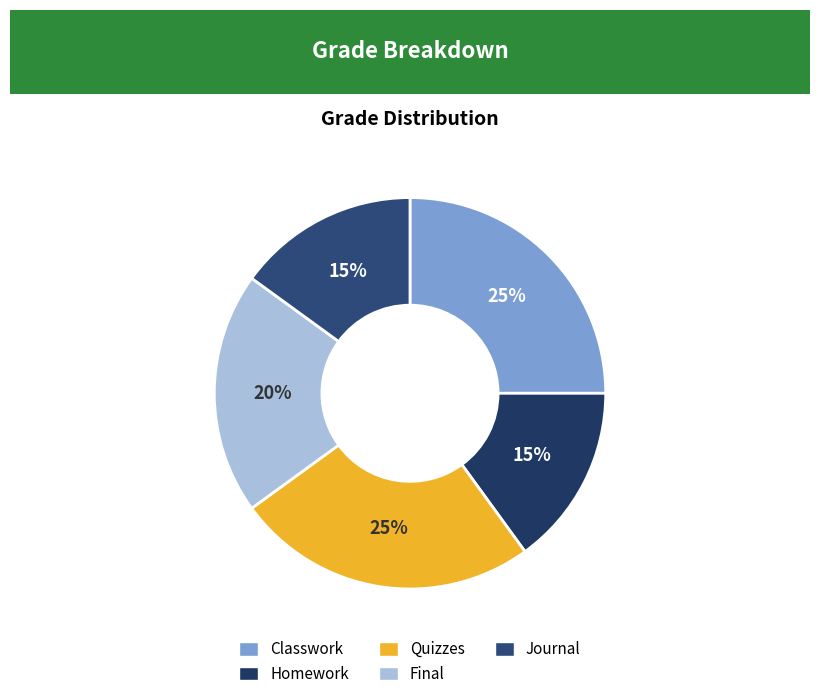

To the nearest percent, what portion does Journal represent?

15%